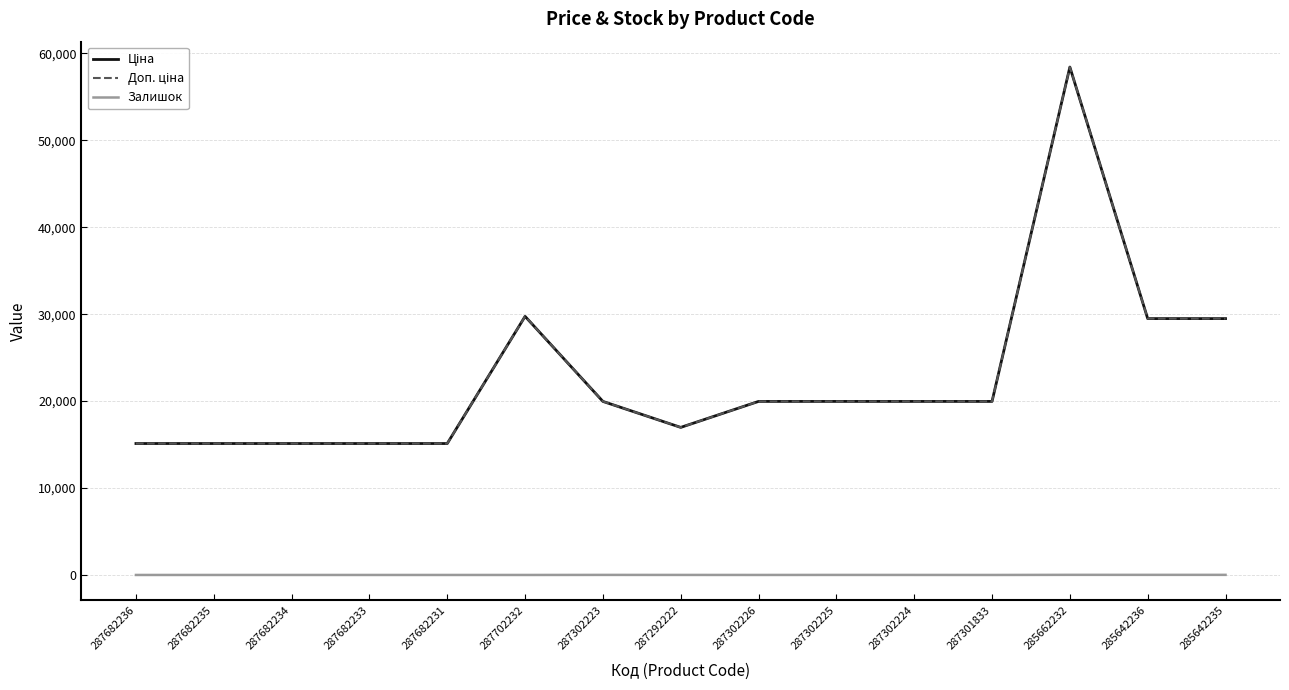

Which category has the lowest value across all series?

287682236